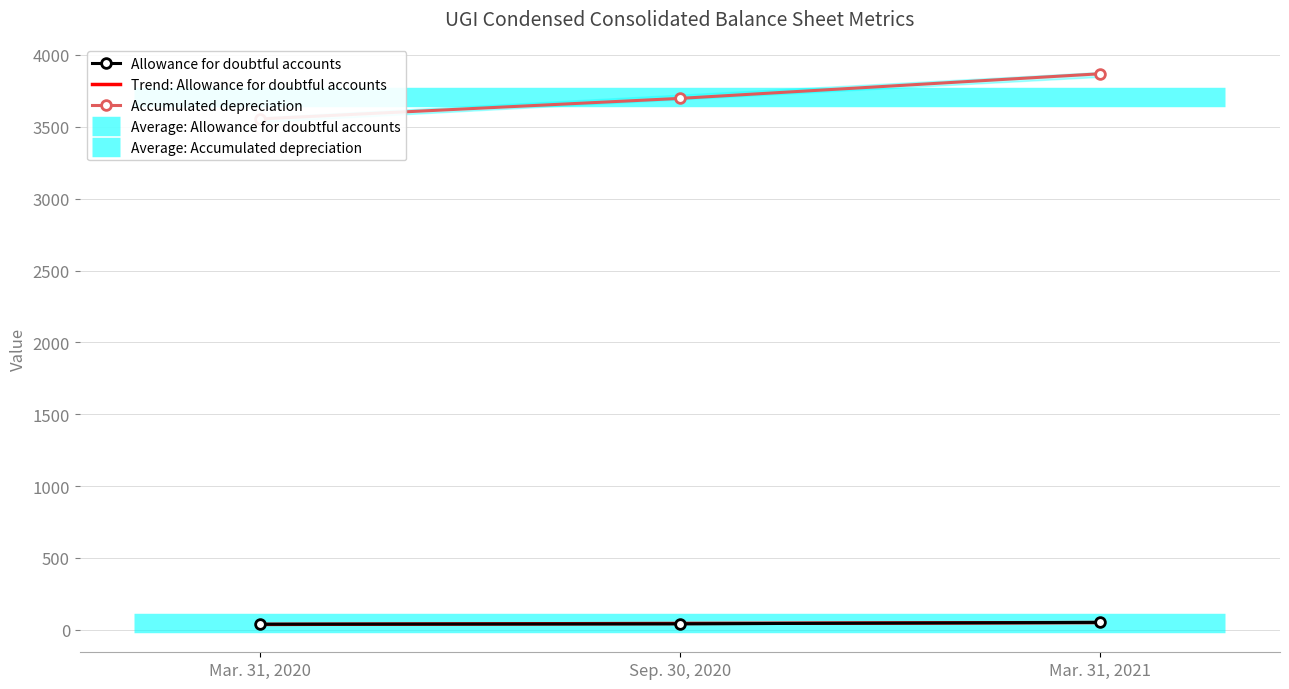

True or false: Trend: Allowance for doubtful accounts has a value of 84.1 at Mar. 31, 2021.

False